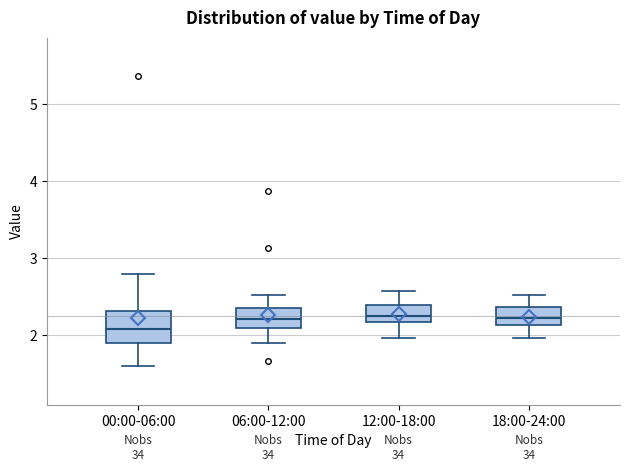

Reading left to right, transcribe this box plot: for each box, give where its median line is, the range the box spans, and where its two whiskers end, as read against the y-axis. The values are not printed on the chart, so give them approximately, as read against the axis.

00:00-06:00: median 2.1, box 1.9 to 2.3, whiskers 1.6 to 2.8
06:00-12:00: median 2.2, box 2.1 to 2.4, whiskers 1.9 to 2.5
12:00-18:00: median 2.3, box 2.2 to 2.4, whiskers 2.0 to 2.6
18:00-24:00: median 2.2, box 2.1 to 2.4, whiskers 2.0 to 2.5